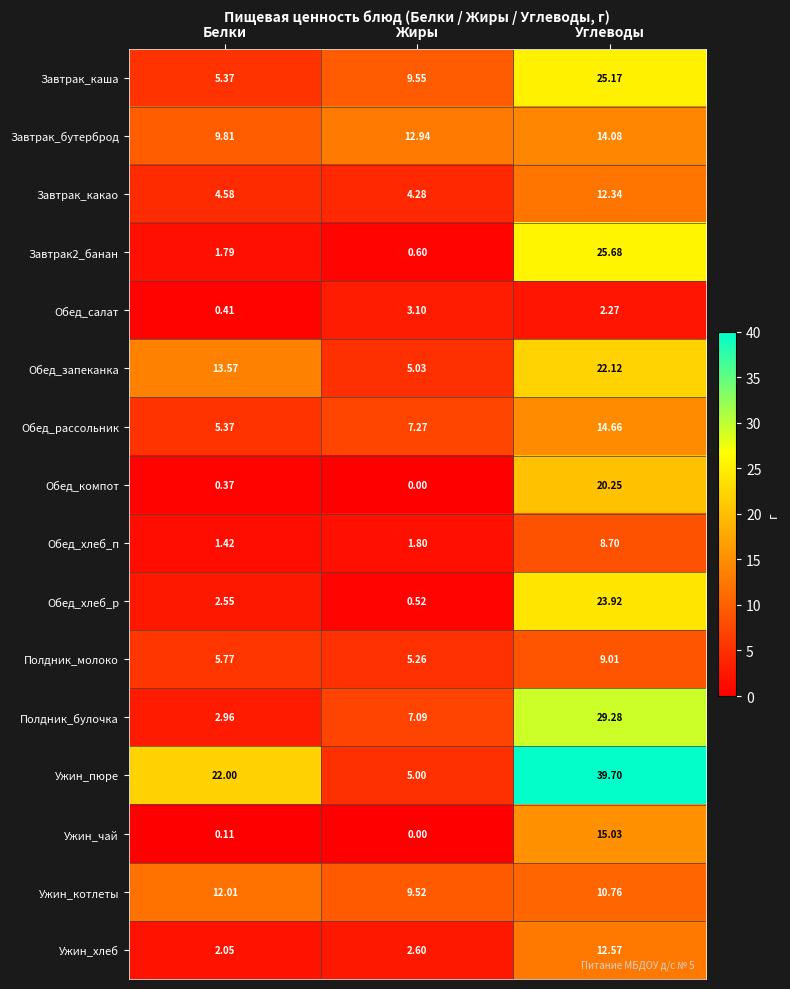

Where is Ужин_пюре nearest to the value 22?

Белки